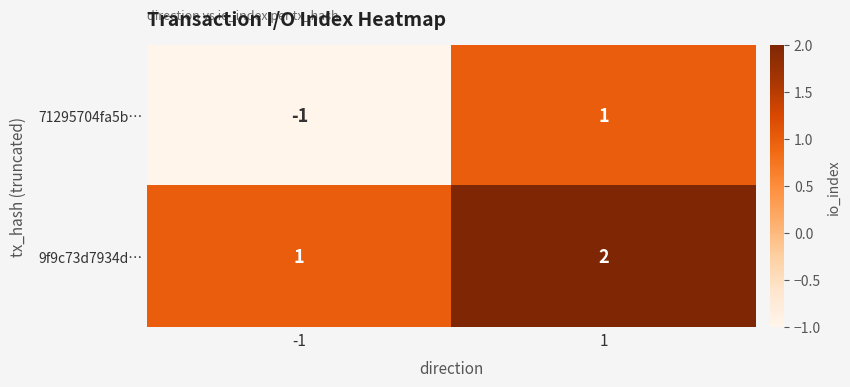

Reading right to left, transcribe all the data shown in this chart.

71295704fa5b…: 1=1	-1=-1
9f9c73d7934d…: 1=2	-1=1